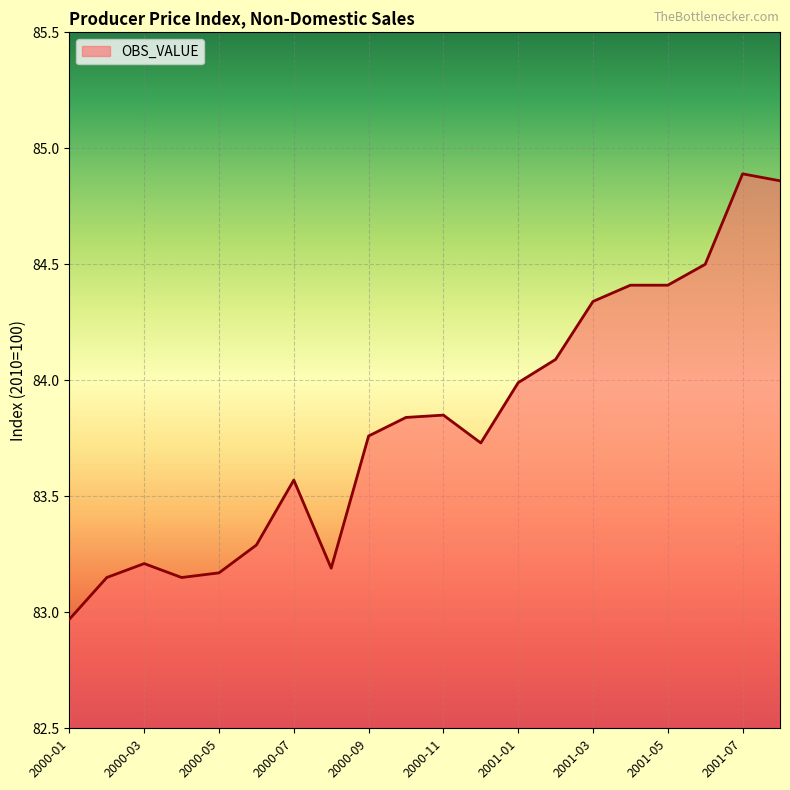

How many lines are shown in the chart?

1